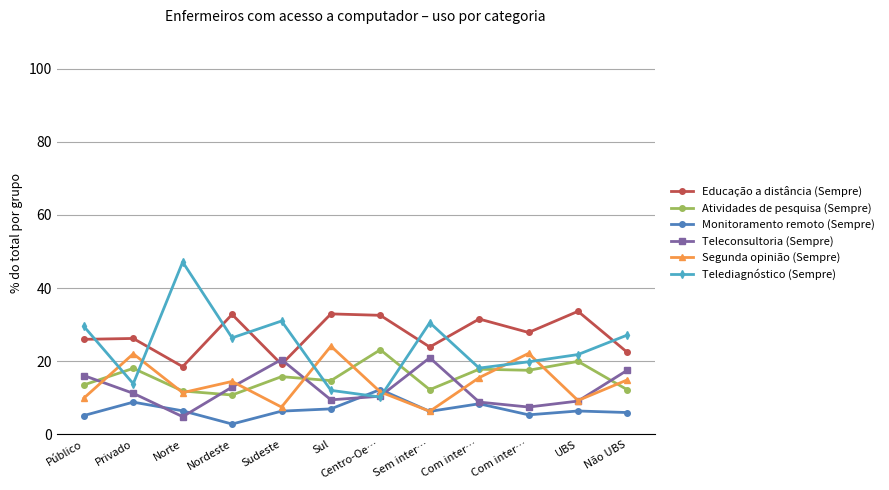

Is the value of Segunda opinião (Sempre) at Privado greater than the value of Educação a distância (Sempre) at Sul?

No